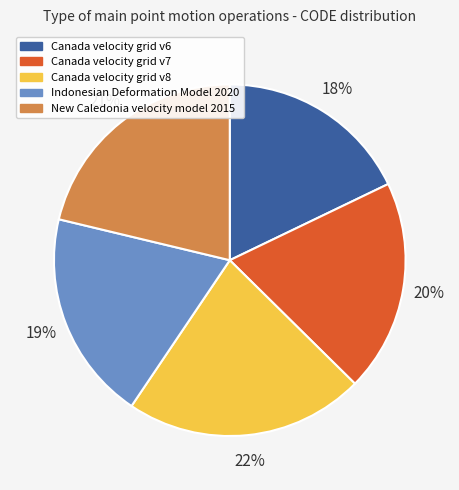

Combined, do Canada velocity grid v7 and New Caledonia velocity model 2015 account for over 50%?

No